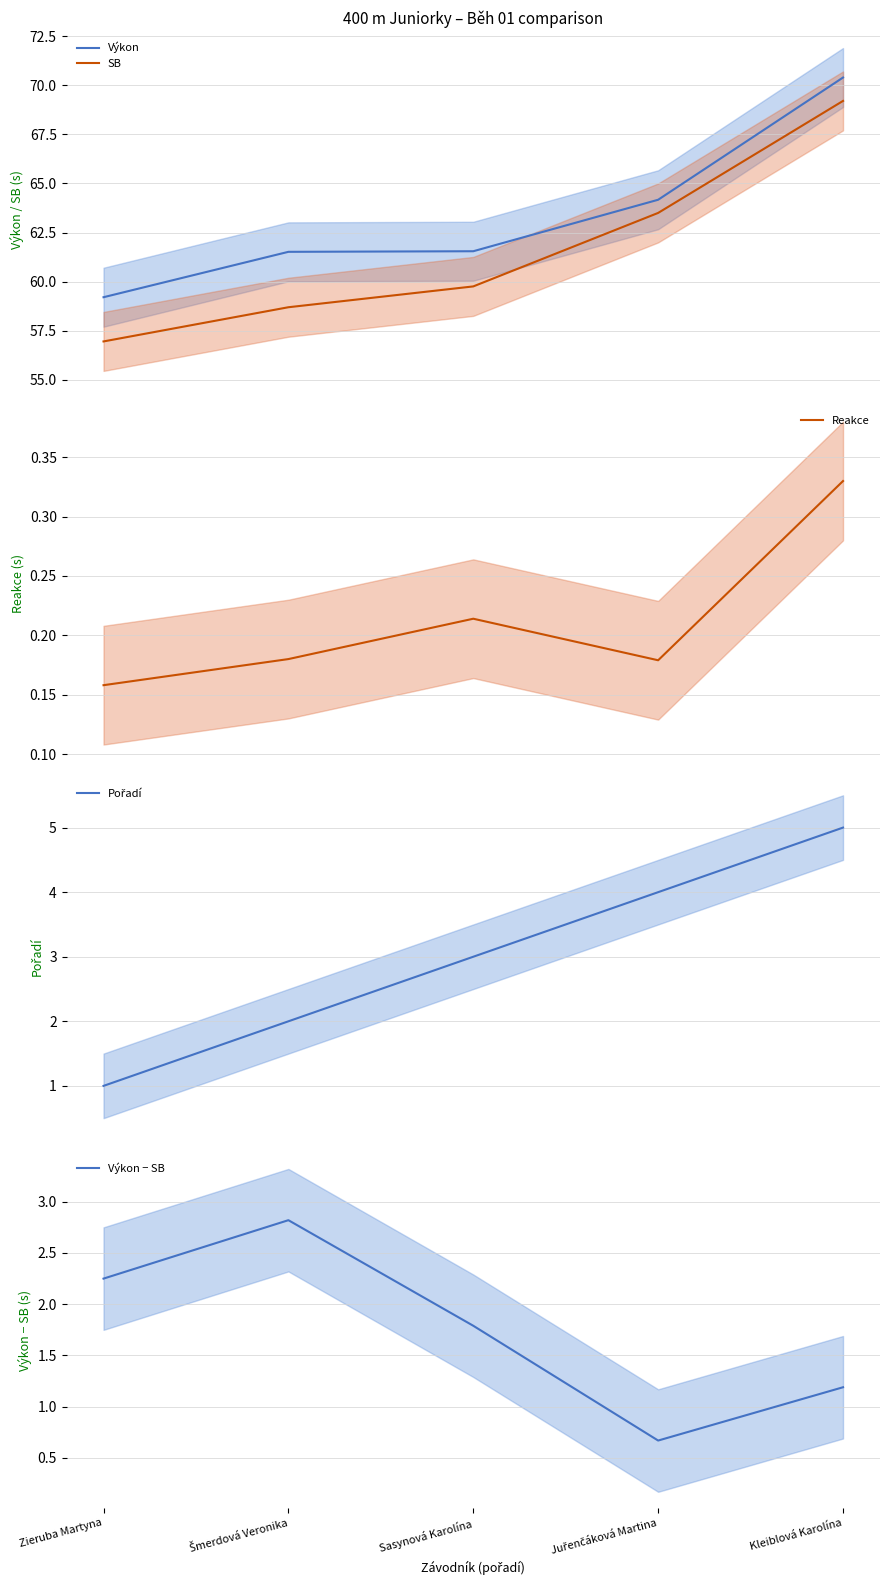

What is the smallest value displayed?

0.2